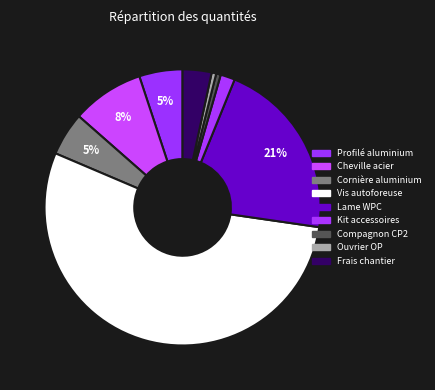

How many segments does this pie chart have?

9